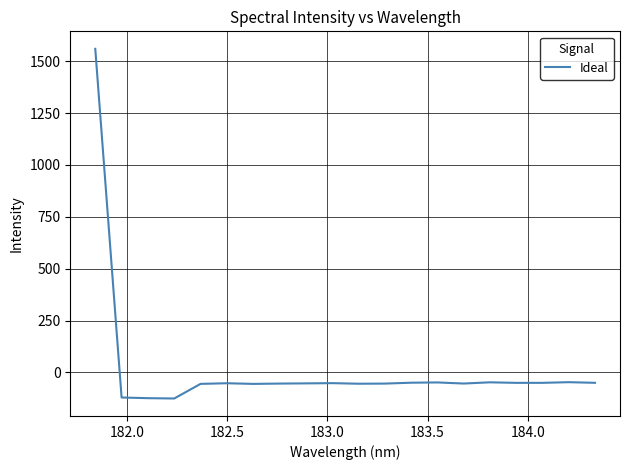

What is the difference between the maximum and minimum values?

1685.6